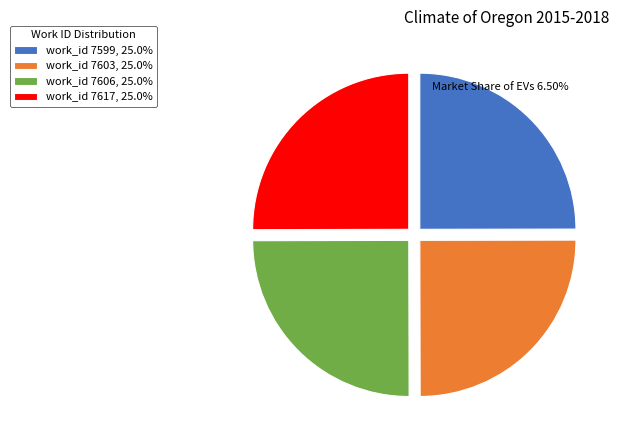

Is there a majority slice in this chart?

No